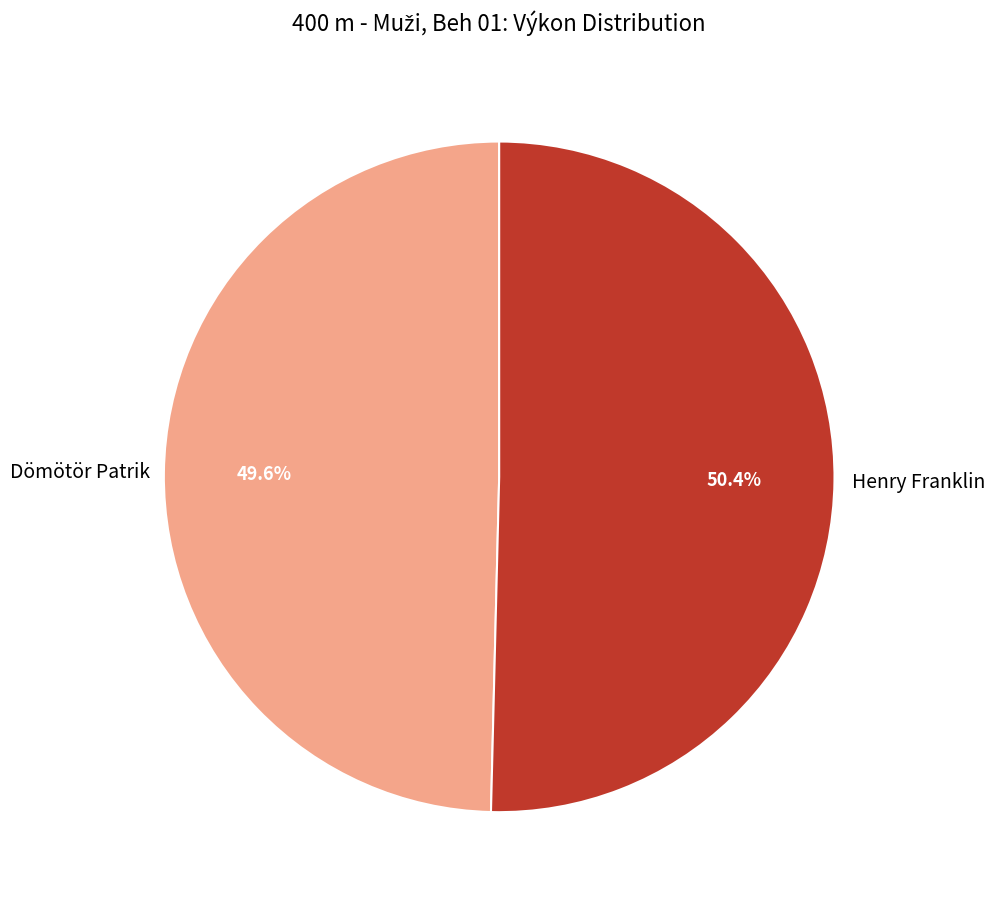

Is there any slice that represents more than half of the pie?

Yes